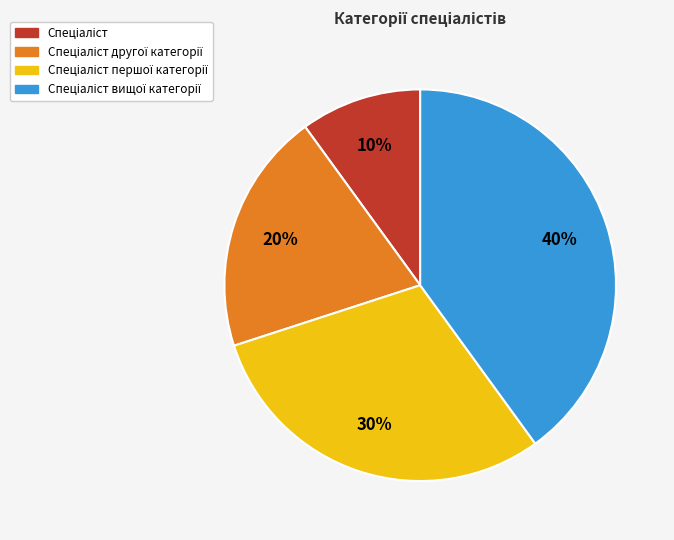

Is there a majority slice in this chart?

No